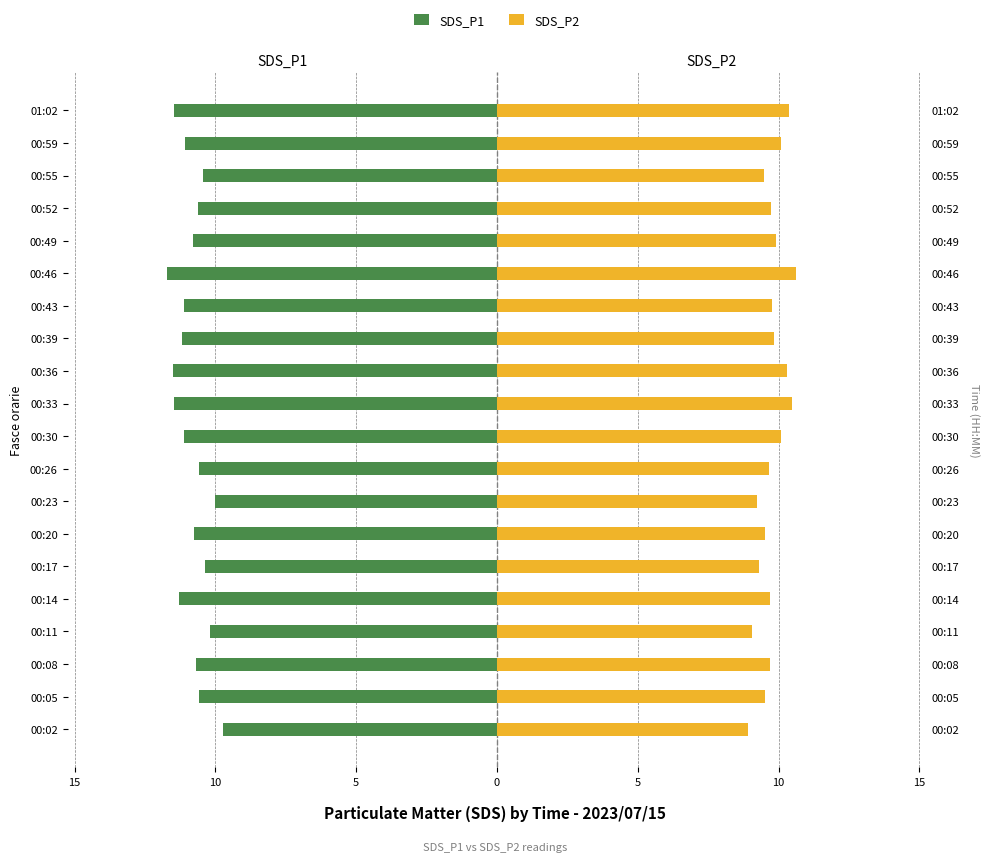

Which series changed the most between 00:17 and 00:20?

SDS_P1